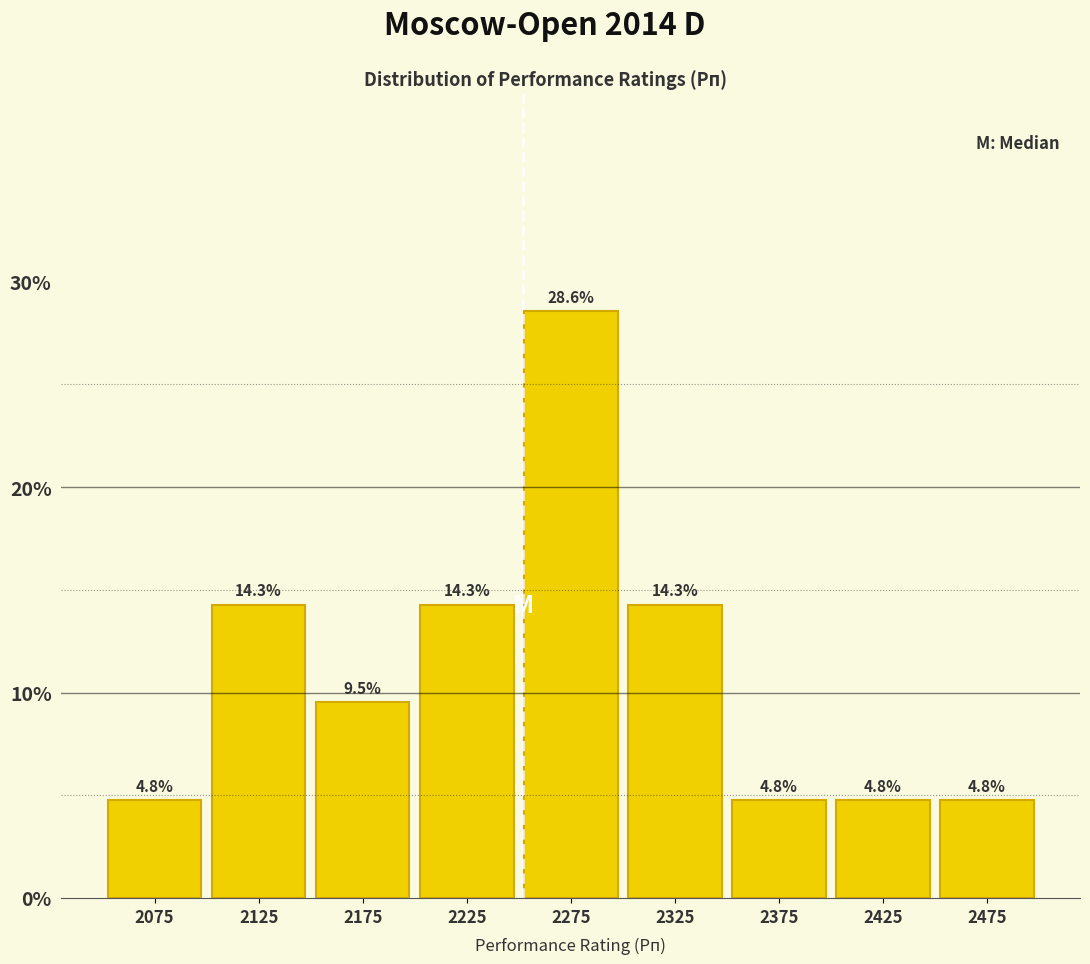

Over which range of the x-axis is the bar tallest?

2250 to 2300